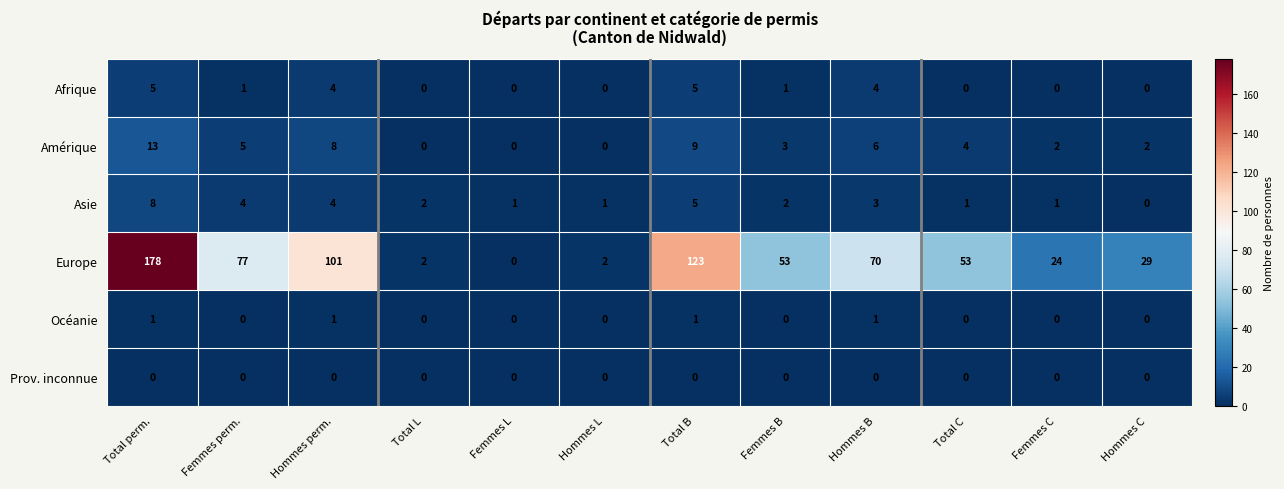

List the series in order of their peak value, lowest first.

Prov. inconnue, Océanie, Afrique, Asie, Amérique, Europe